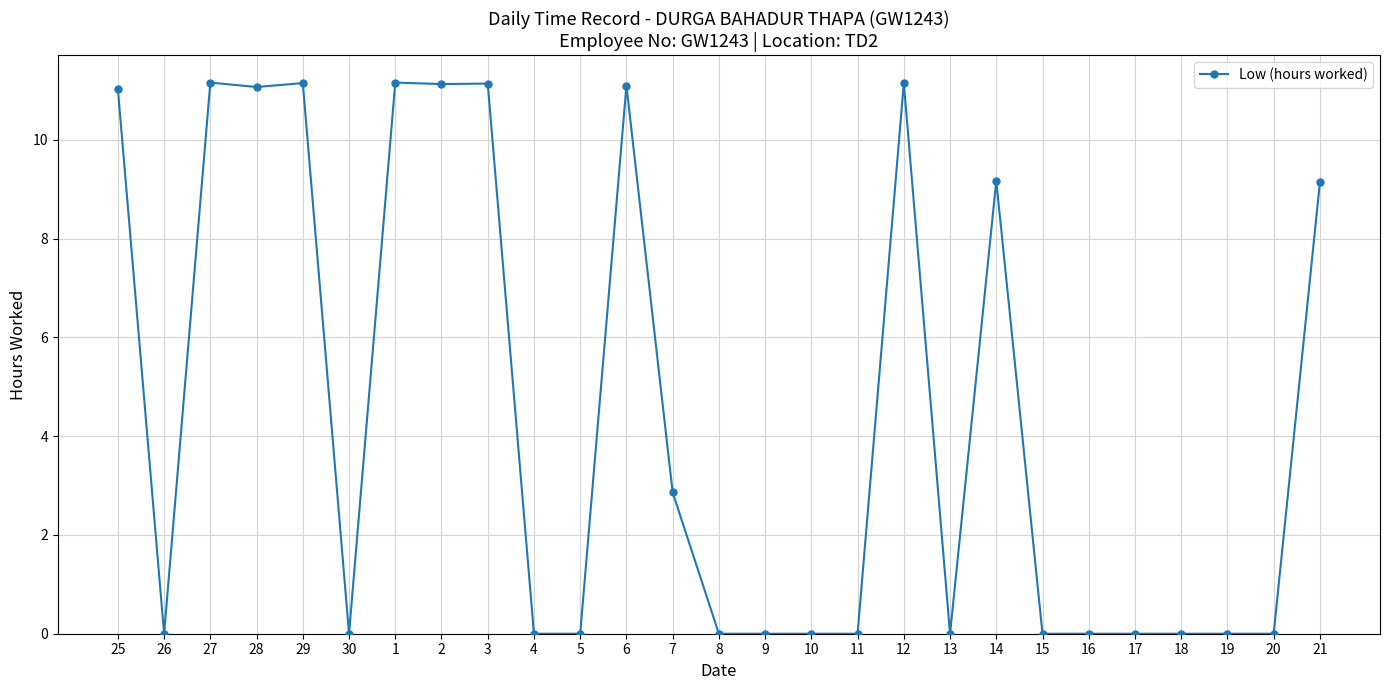

Count the number of categories in the chart.

27